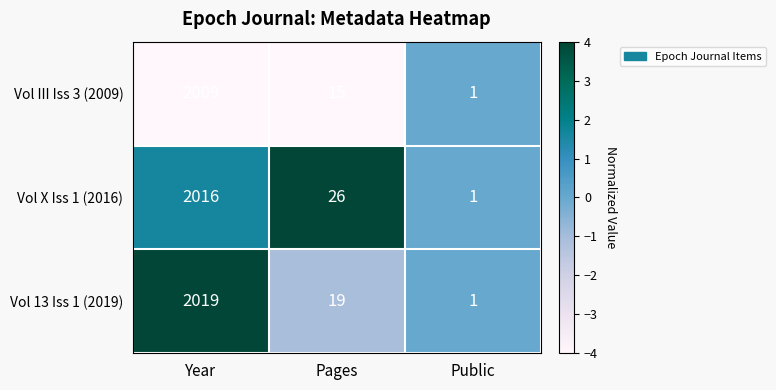

What is the difference between the maximum and minimum values in the Vol 13 Iss 1 (2019) series?

2018